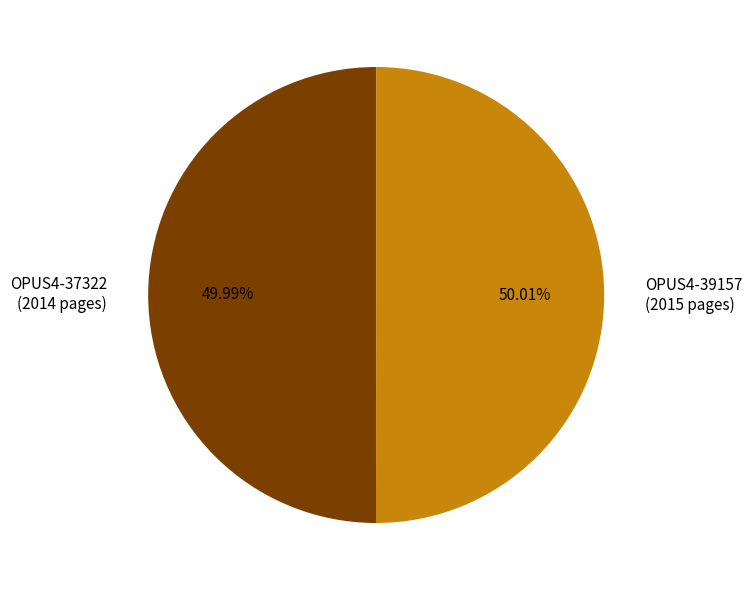

Is it true that OPUS4-39157 is 50% of the pie?

True